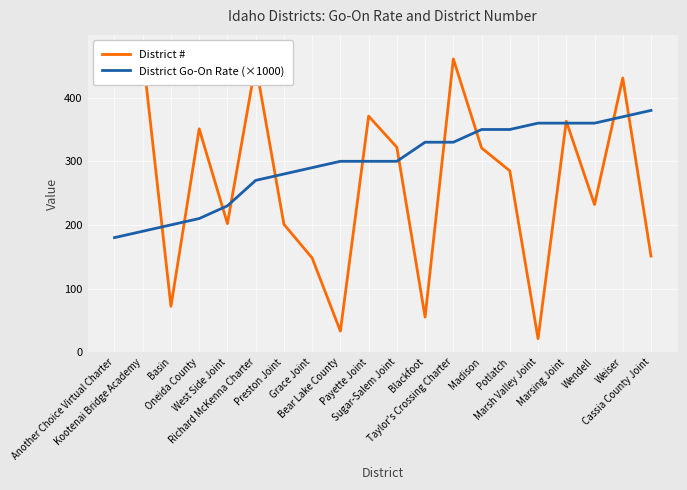

How many lines are shown in the chart?

2